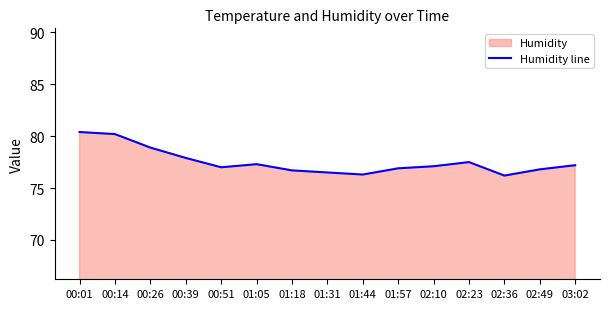

What is the label of the 8th point from the right?

01:31